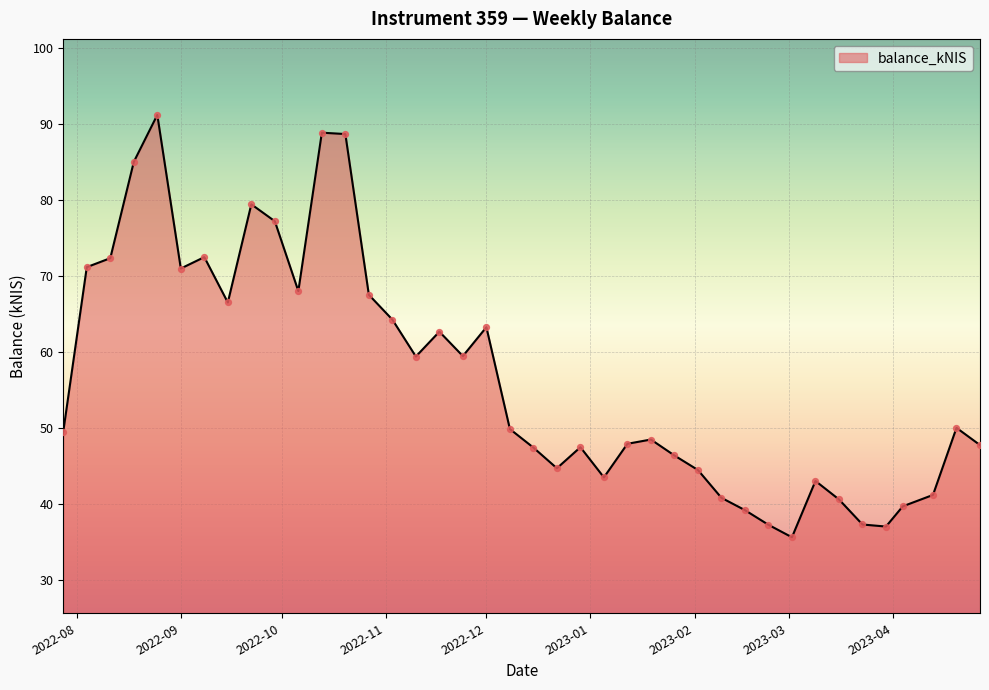

What is the greatest value displayed?

91.2